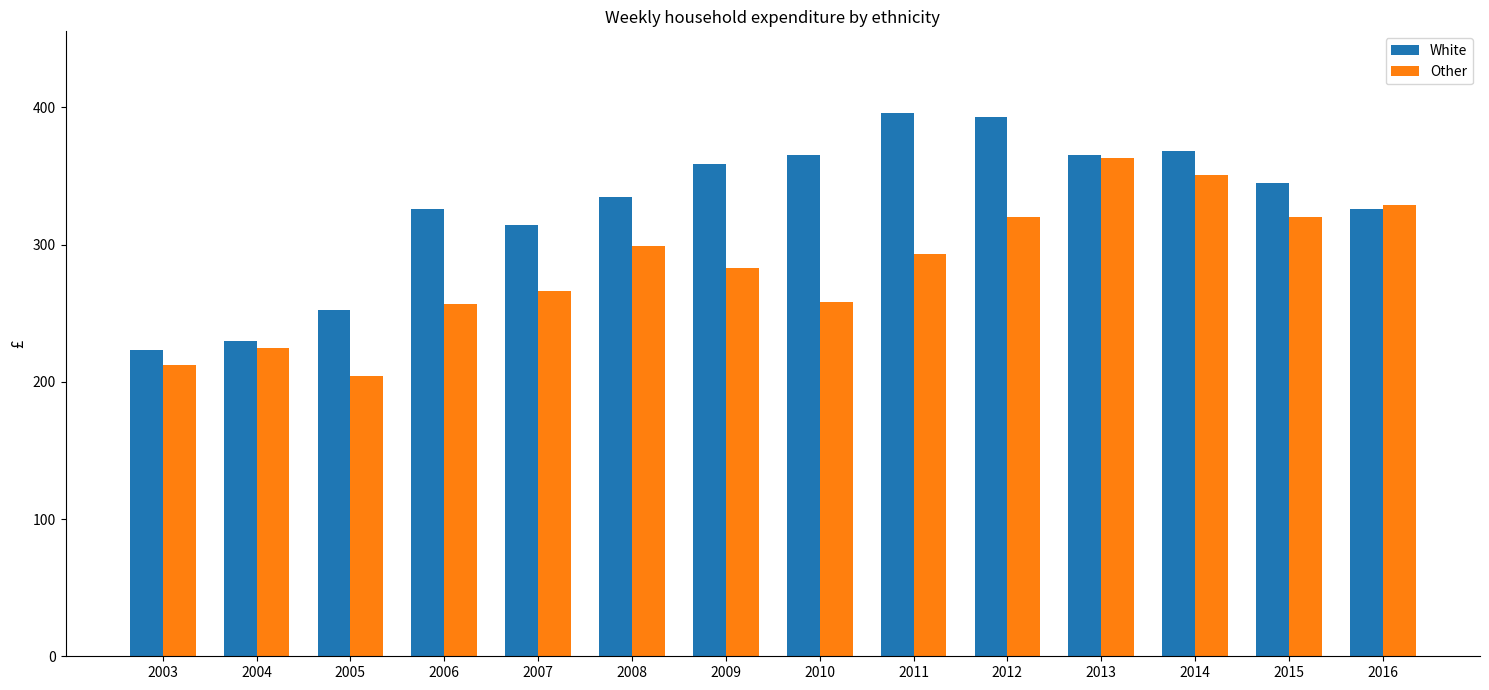

What is the maximum value shown in the chart?

396